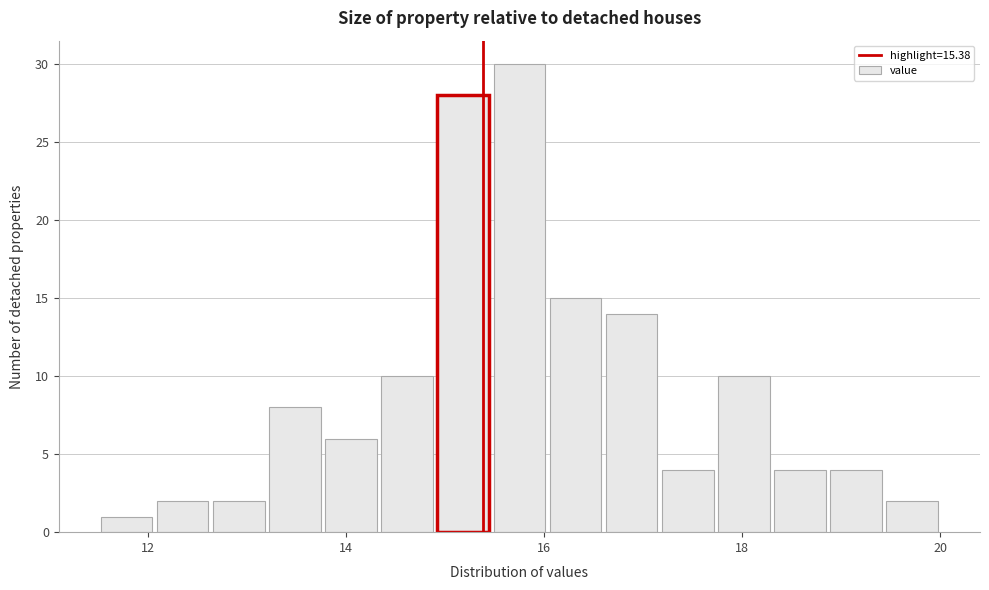

Read against the x-axis, roughly where is the centre of the tallest bar?

15.8